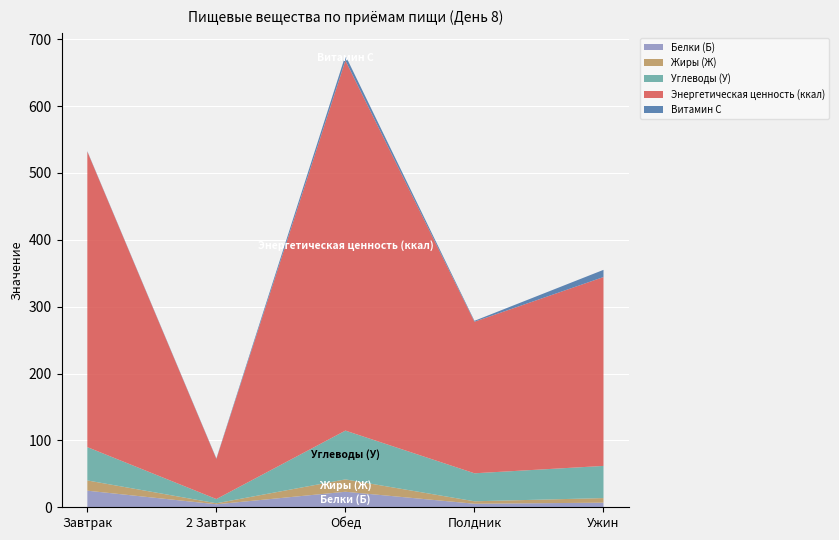

Reading left to right, list all the values displayed in this chart.

Белки (Б): Завтрак=24.8	2 Завтрак=4.5	Обед=23.2	Полдник=5.3	Ужин=6.9
Жиры (Ж): Завтрак=15.3	2 Завтрак=1.5	Обед=18.5	Полдник=3.7	Ужин=6.9
Углеводы (У): Завтрак=49.8	2 Завтрак=6.3	Обед=73.0	Полдник=41.9	Ужин=48.1
Энергетическая ценность (ккал): Завтрак=441.9	2 Завтрак=60.0	Обед=553.4	Полдник=226.6	Ужин=282.4
Витамин С: Завтрак=0.6	2 Завтрак=0.8	Обед=7.6	Полдник=1.4	Ужин=10.8